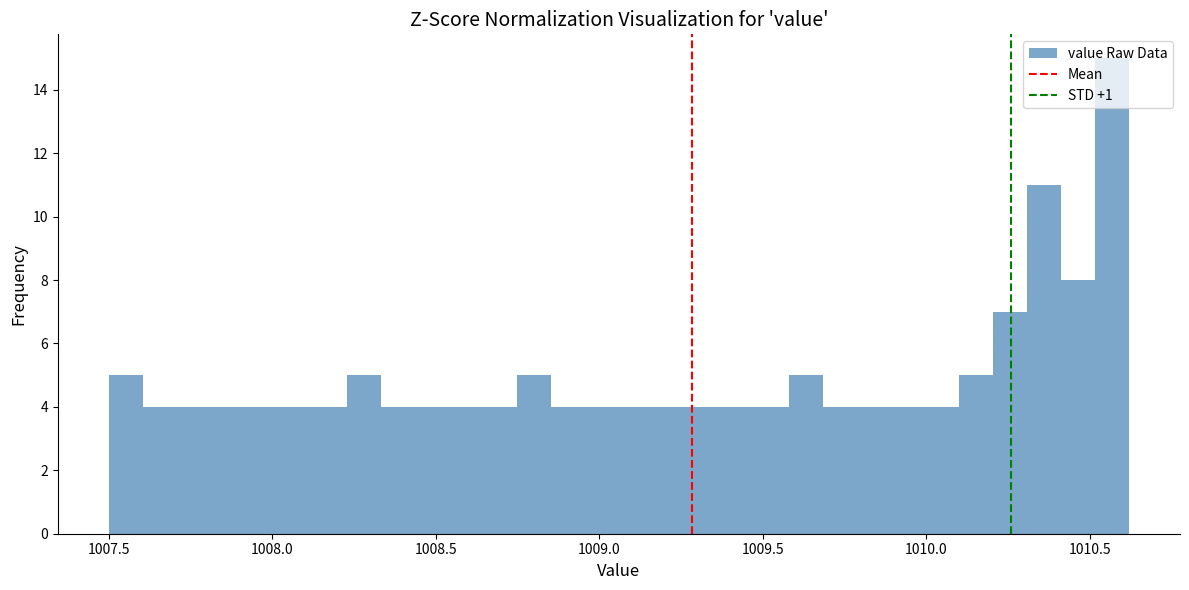

Around what value on the x-axis is the tallest bar? Give the approximate position of its centre, as read against the axis.

1010.55